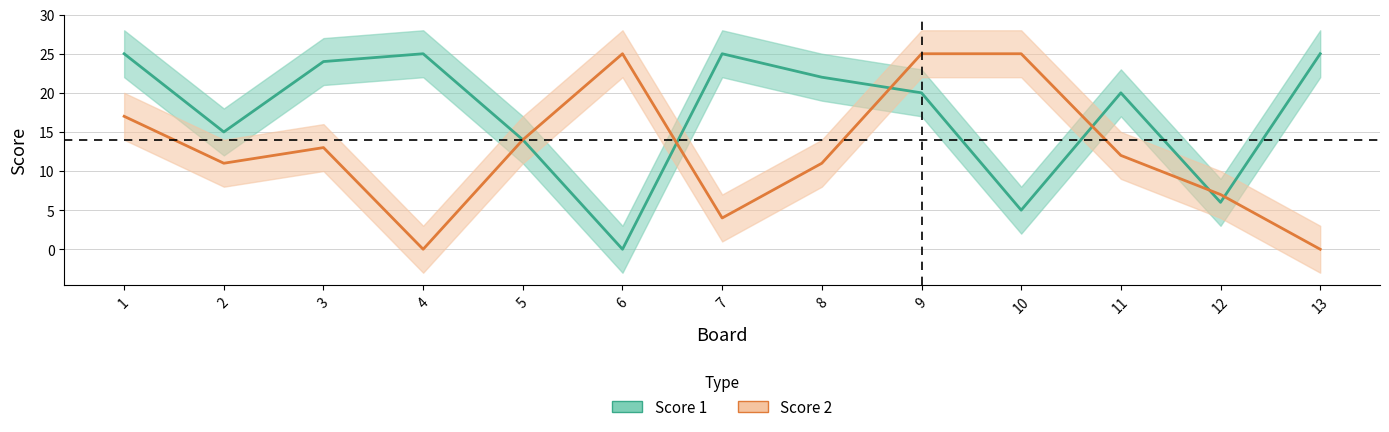

Is it true that Score 2 equals 5 at 11?

False